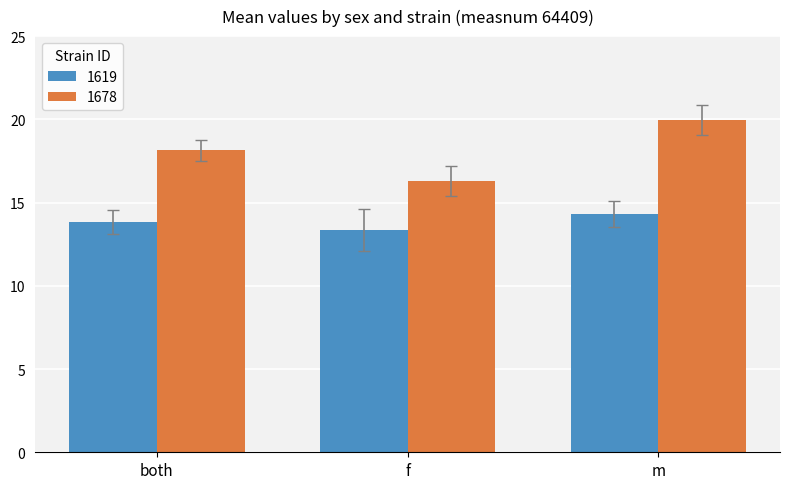

How many values in the 1678 series are below 18?

1